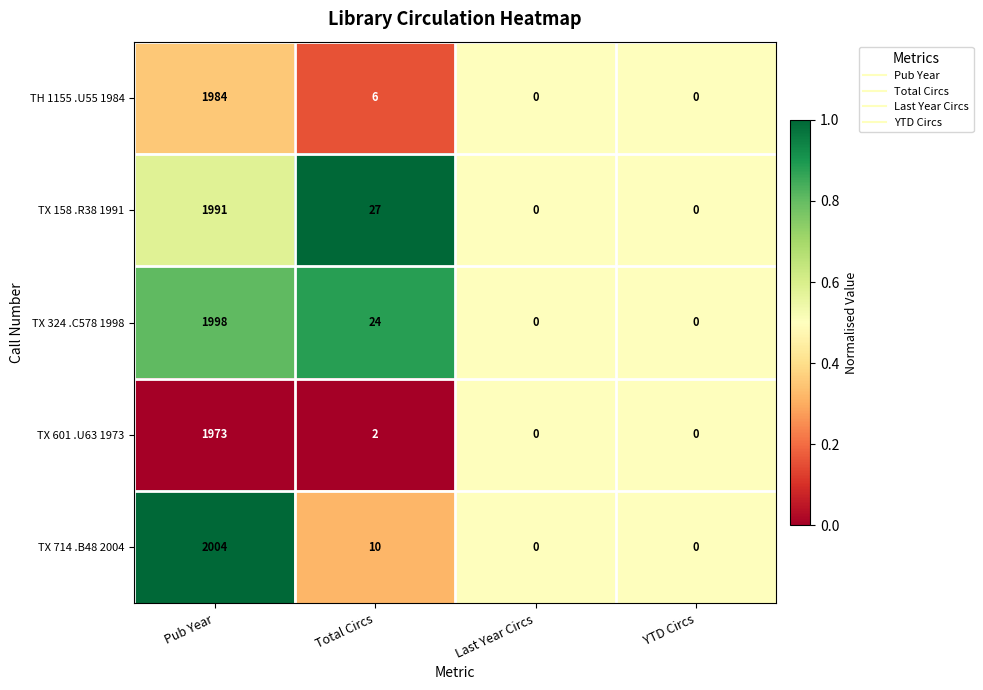

What is the sum of the TX 158 .R38 1991 values at YTD Circs and Total Circs?

27